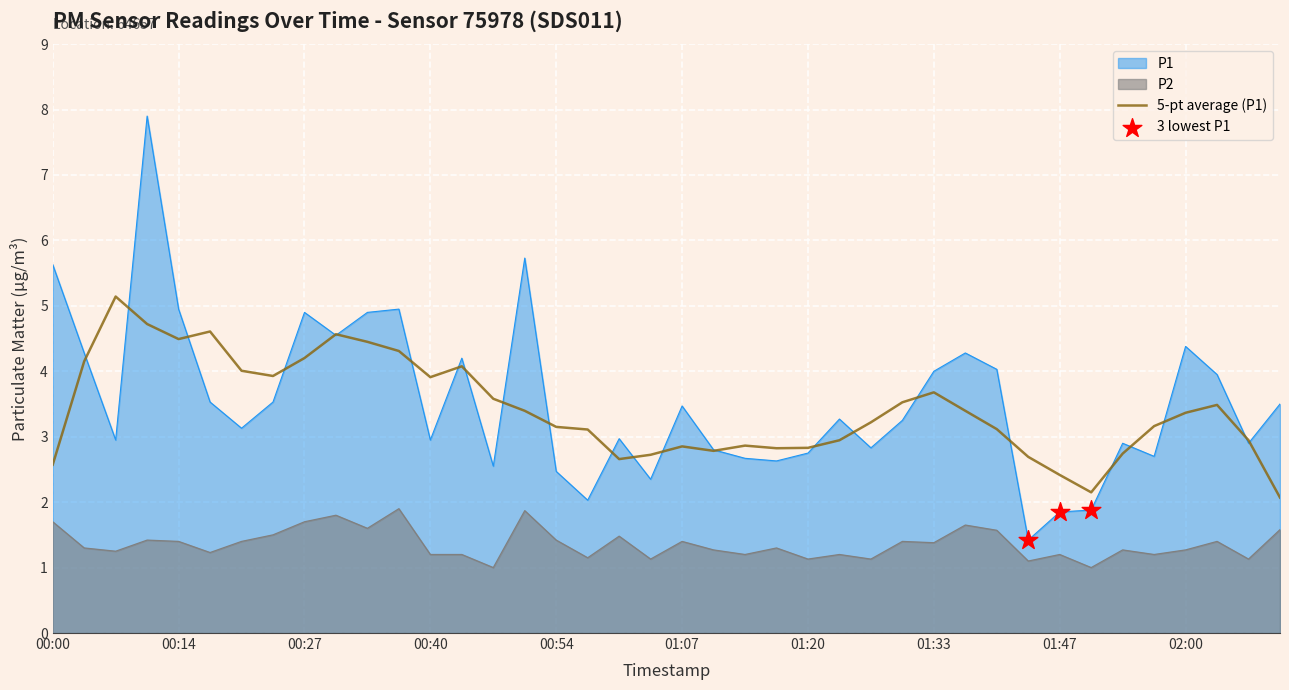

Which series contains the lowest Y value?

P2